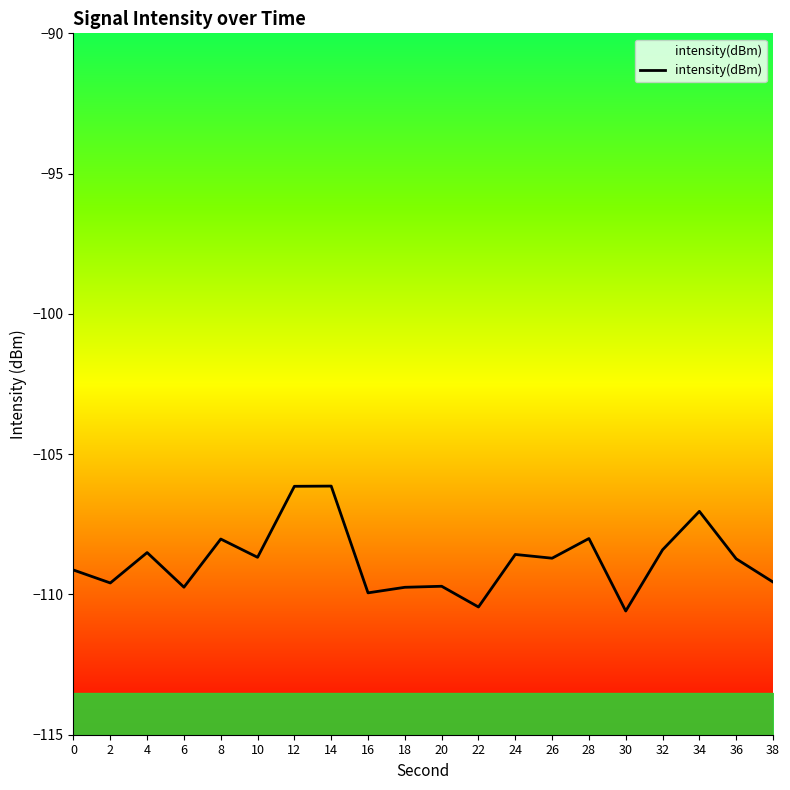

How many data points does each series have?

20